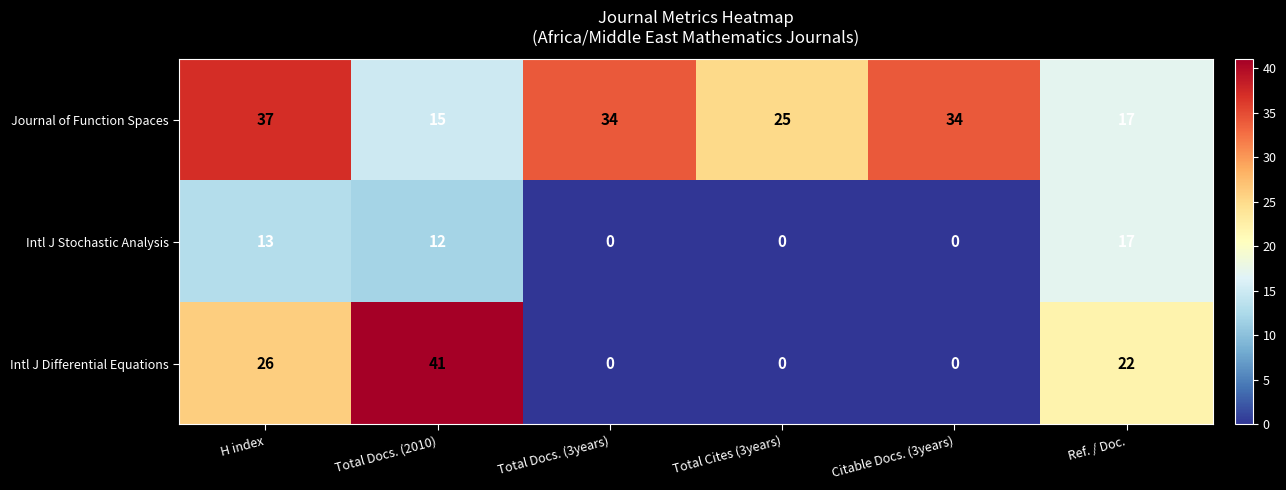

At which category is the sum across all series the highest?

H index